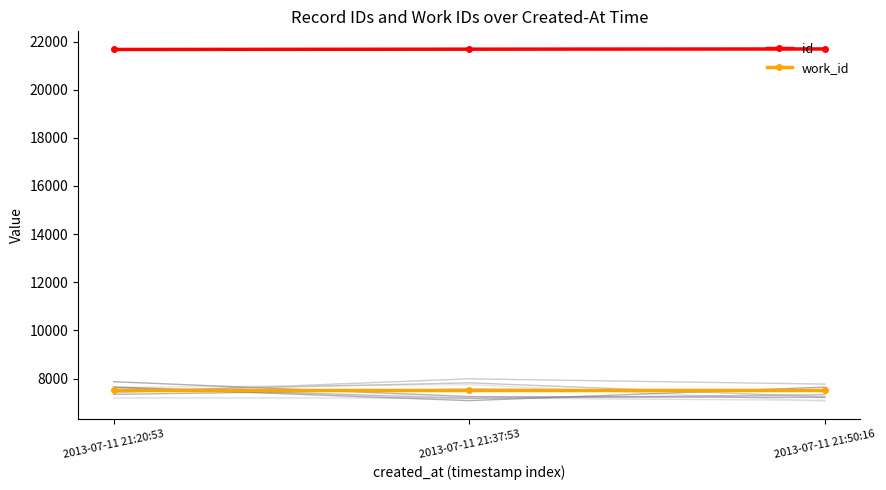

What is the sum of the work_id values at 2013-07-11 21:20:53 and 2013-07-11 21:50:16?

15082